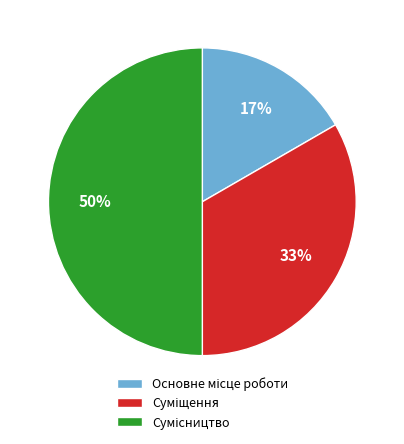

To the nearest percent, what is the average slice percentage?

33%